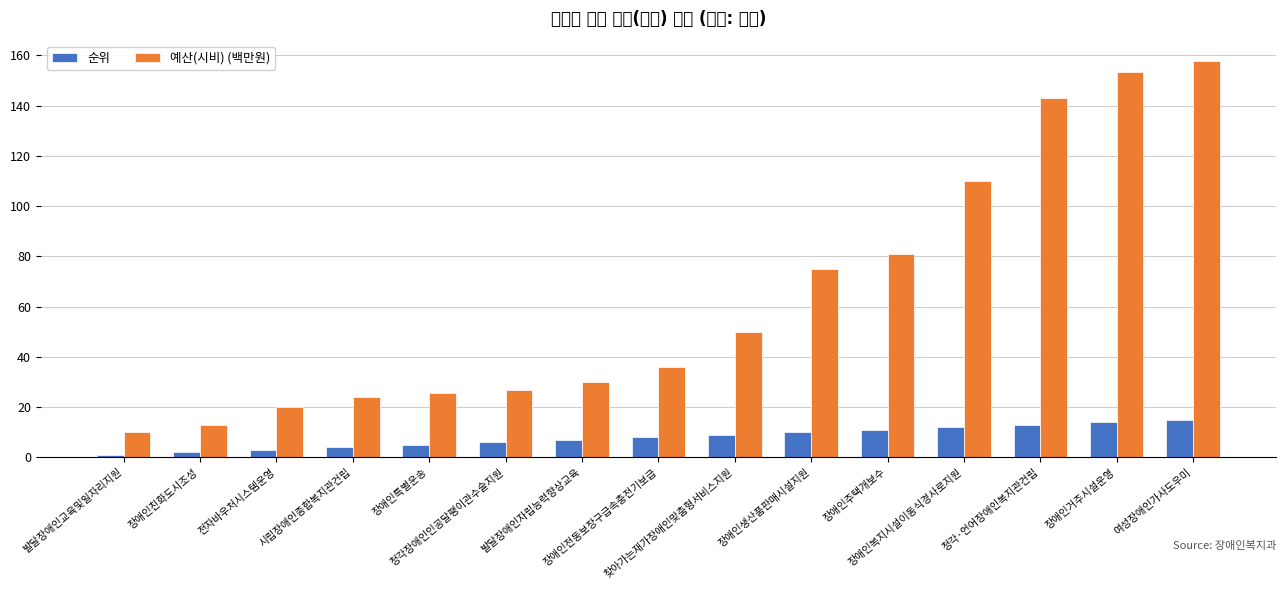

How many bars are there in total?

30